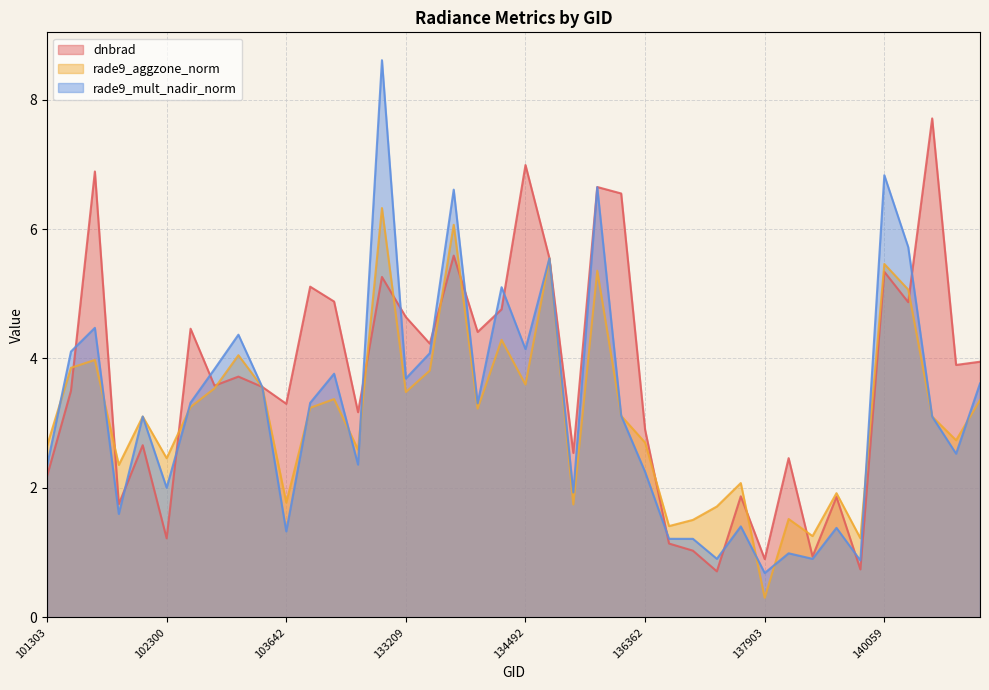

What is the difference between the dnbrad values at 132847 and 136940?

4.5